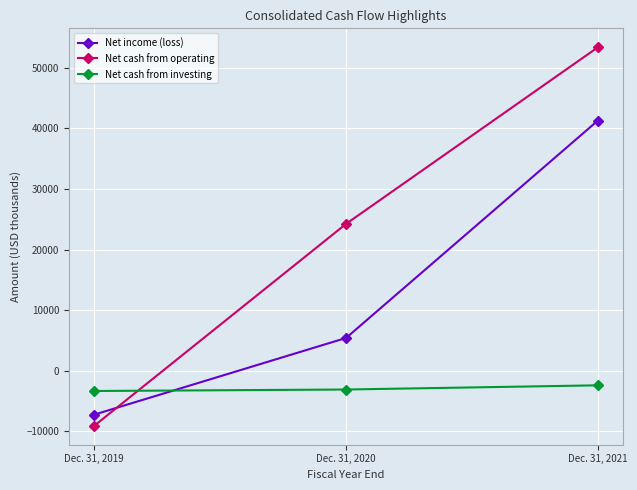

Where is Net cash from operating nearest to the value 22145?

Dec. 31, 2020